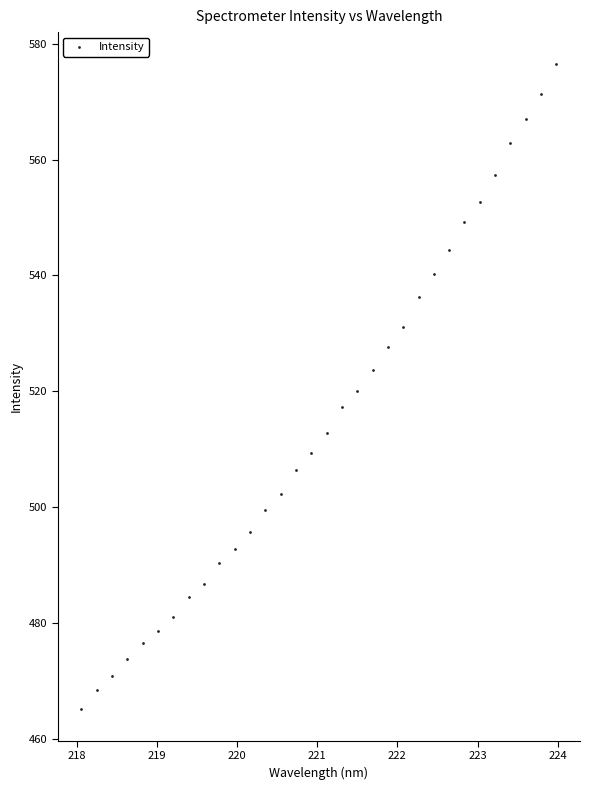

What is the range of Y values (max minus min)?

111.3